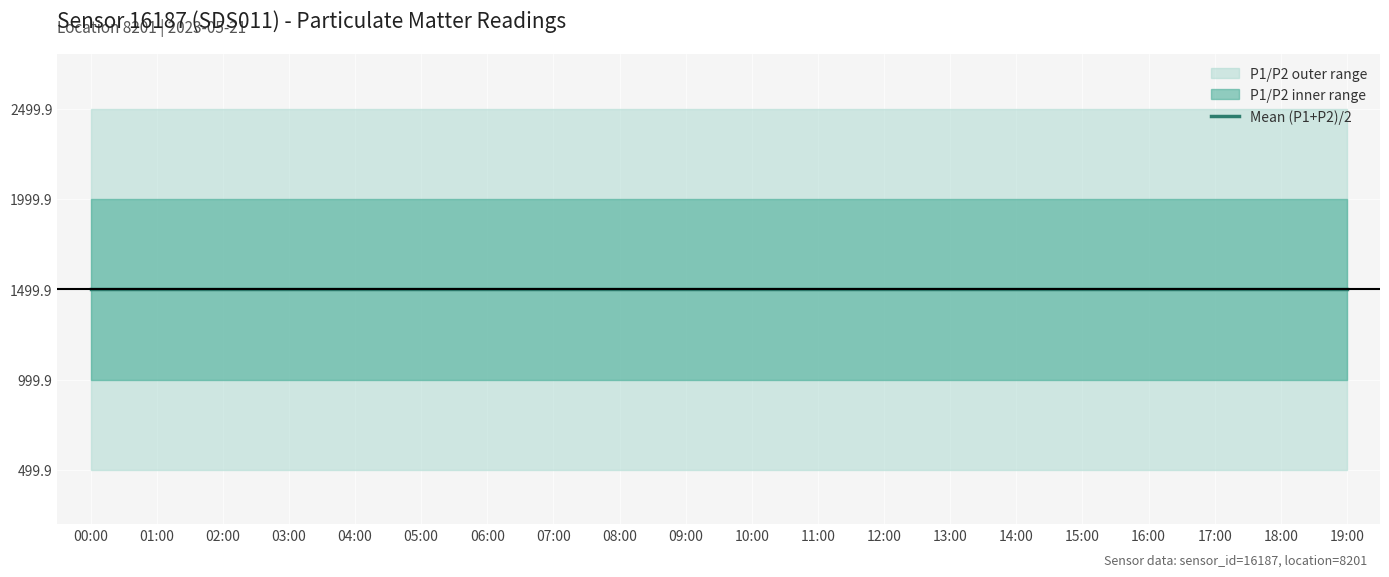

Between 13:00 and 03:00, which is larger?

13:00